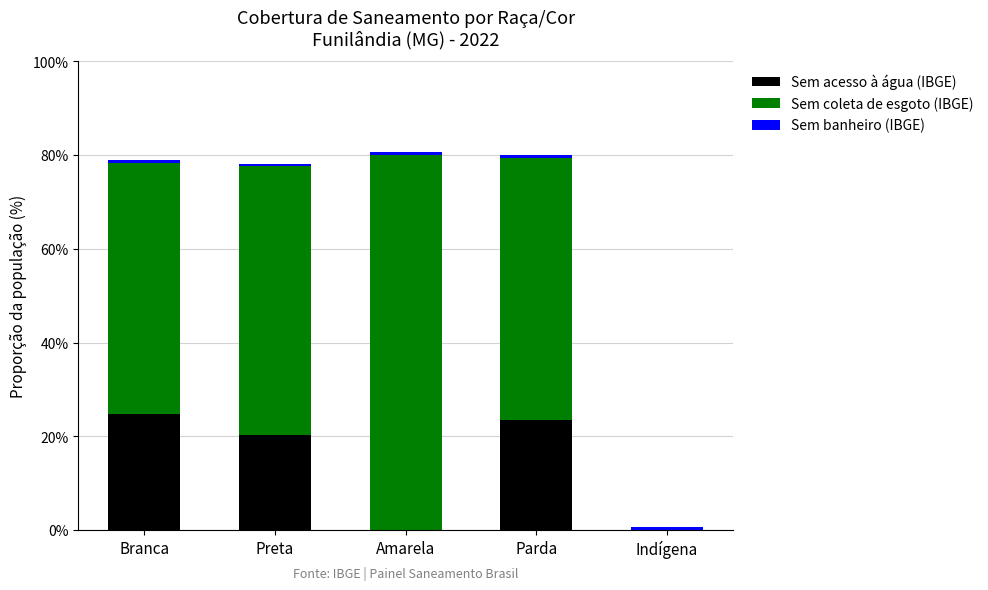

What is the label of the 2nd bar from the left?

Preta